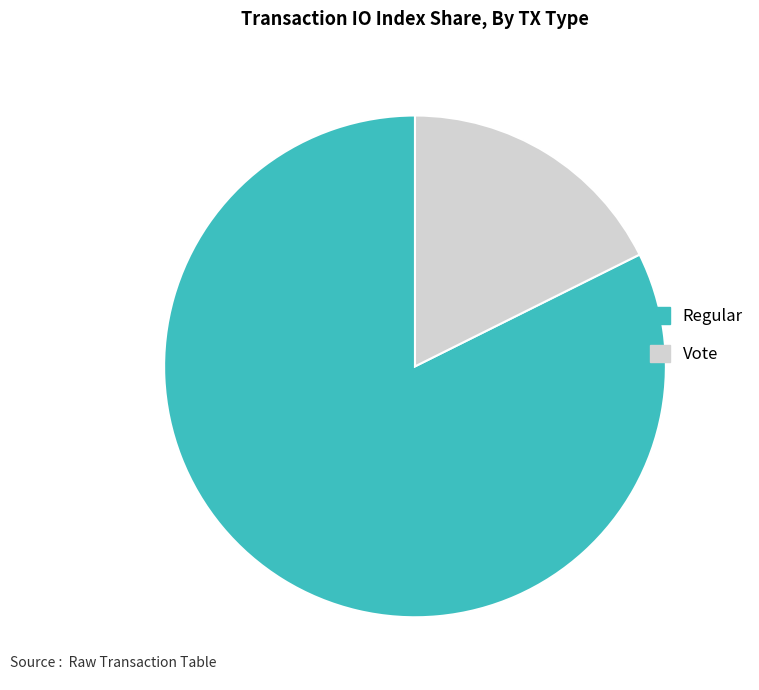

Combined, do Vote and Regular account for over 50%?

Yes